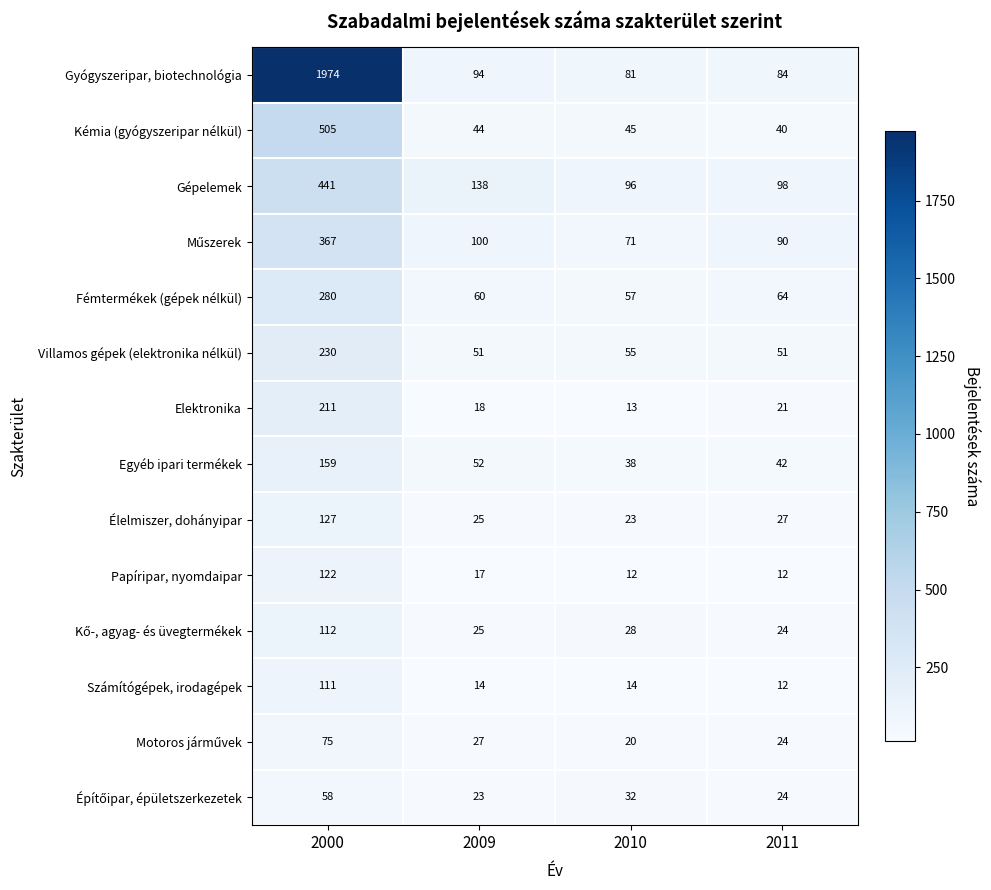

Which series has the largest range (max minus min)?

Gyógyszeripar, biotechnológia